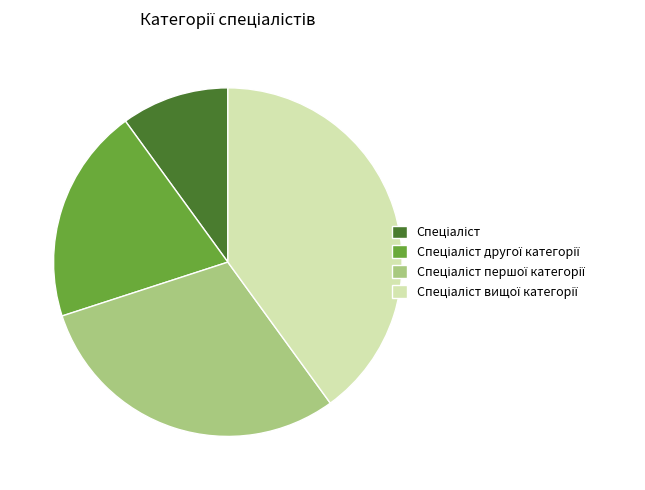

Is there any slice that represents more than half of the pie?

No